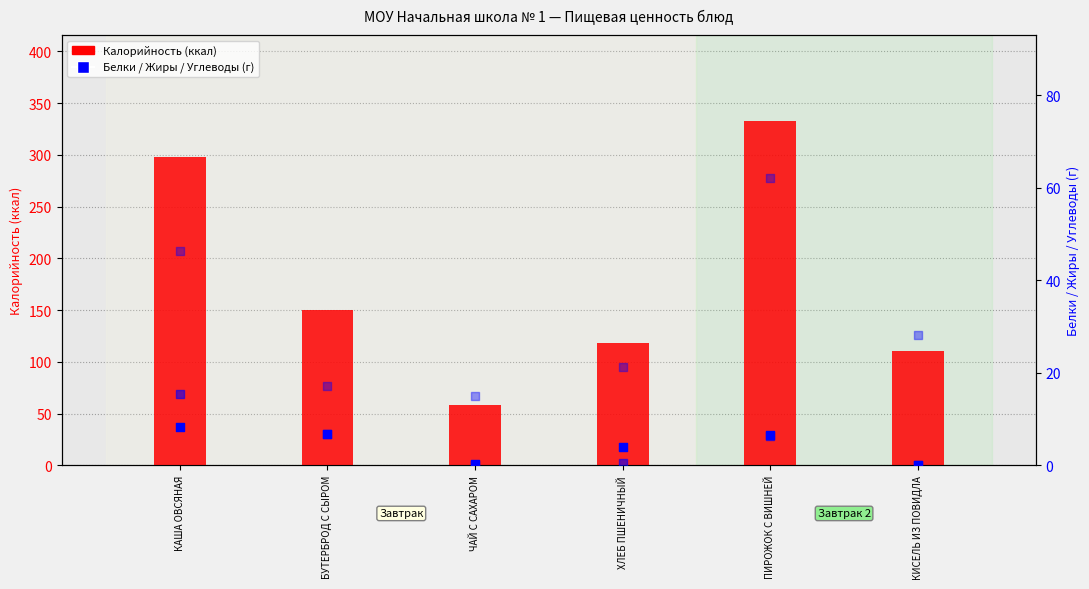

What is the total value across all series at ХЛЕБ ПШЕНИЧНЫЙ?

143.9